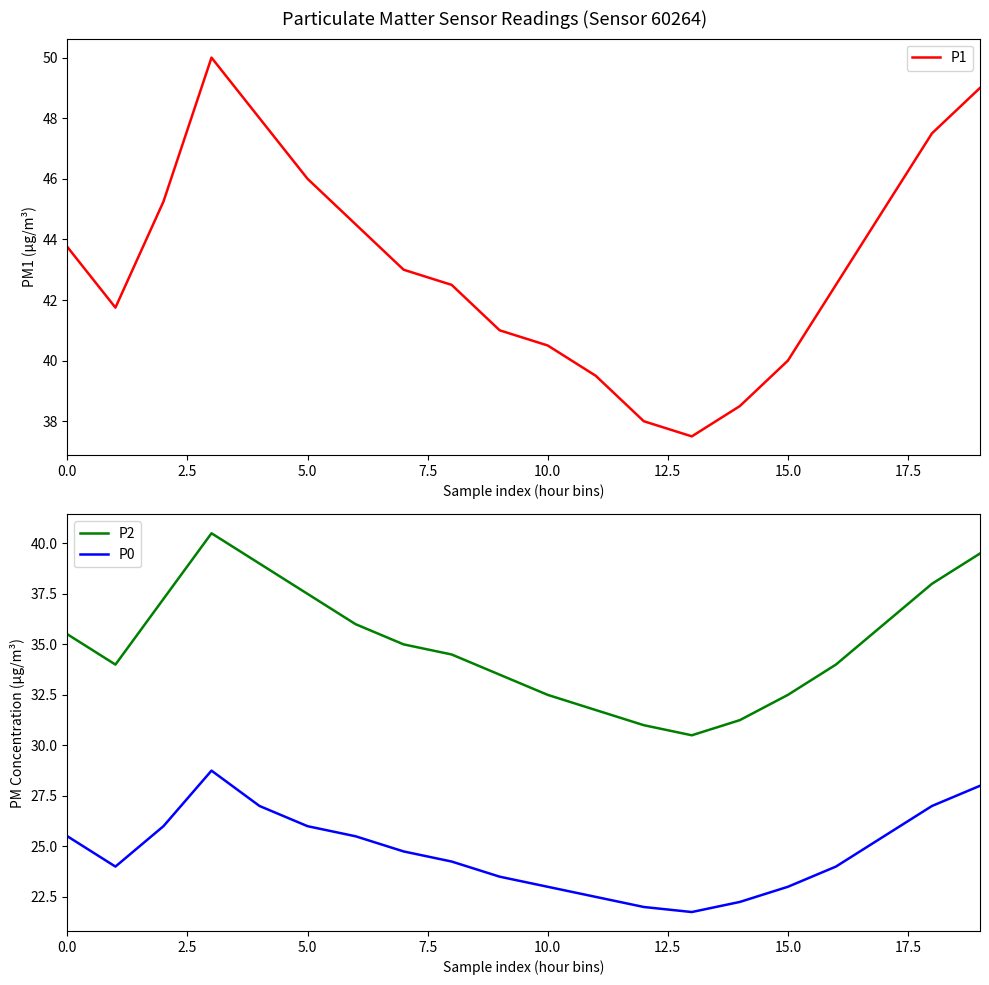

How many lines are shown in the chart?

3